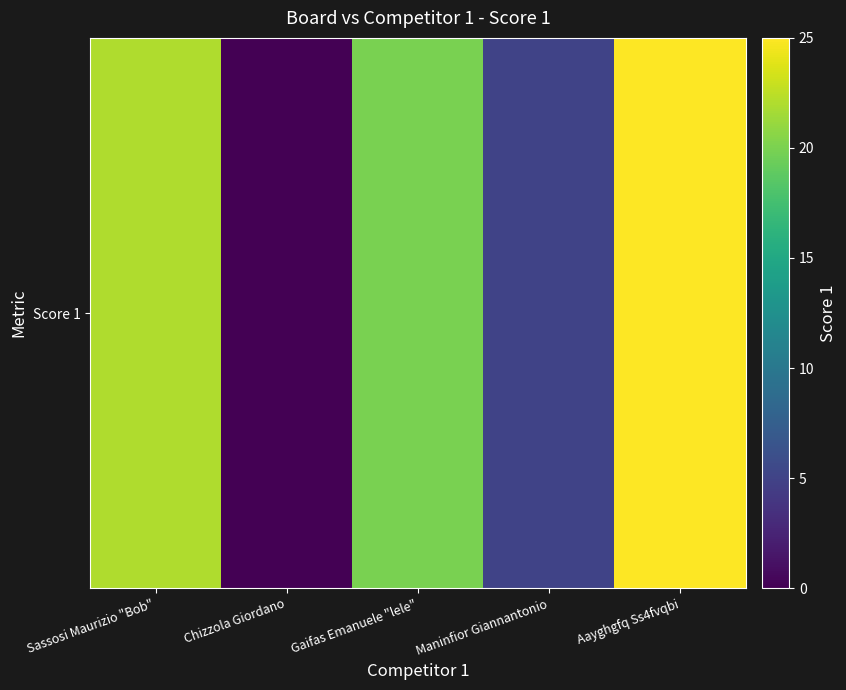

The chart shows a value of 22 at Sassosi Maurizio "Bob". True or false?

True